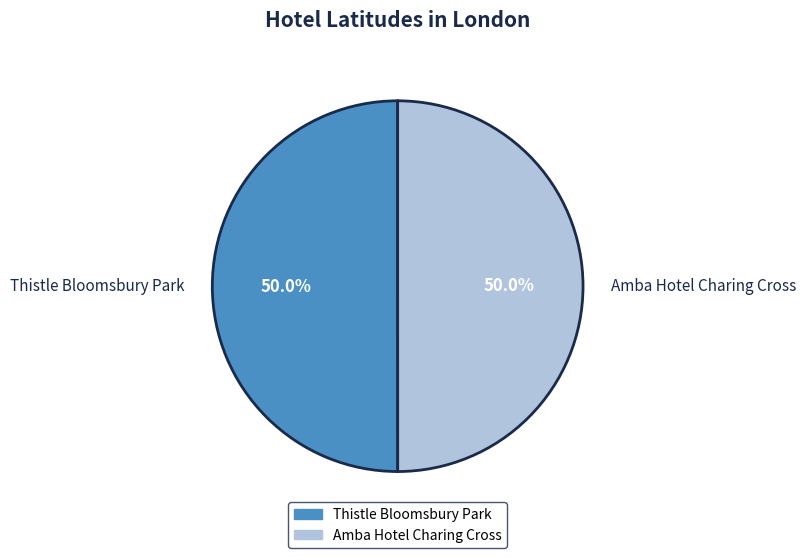

Count the number of slices in the pie.

2